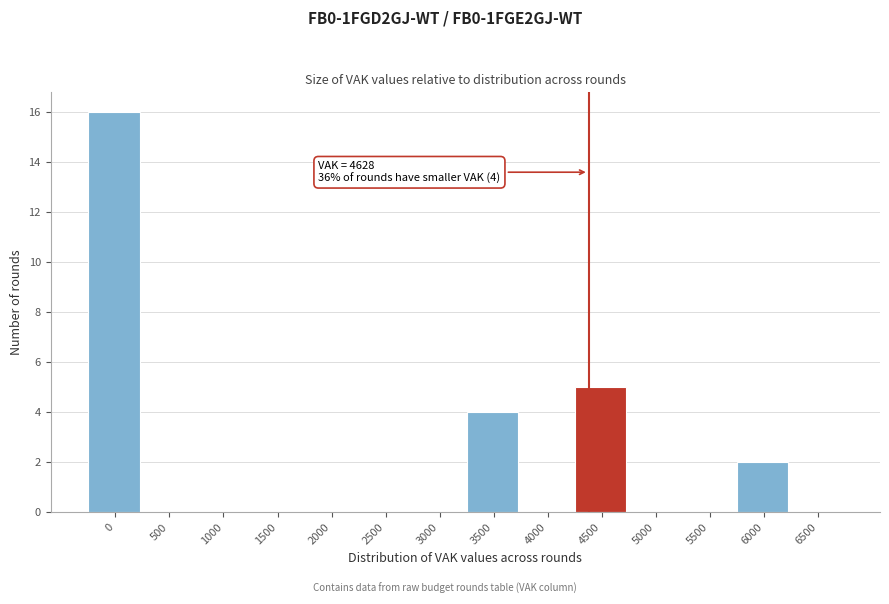

Reading left to right, what are all the values shown in this chart?

0=16	500=0	1000=0	1500=0	2000=0	2500=0	3000=0	3500=4	4000=0	4500=5	5000=0	5500=0	6000=2	6500=0